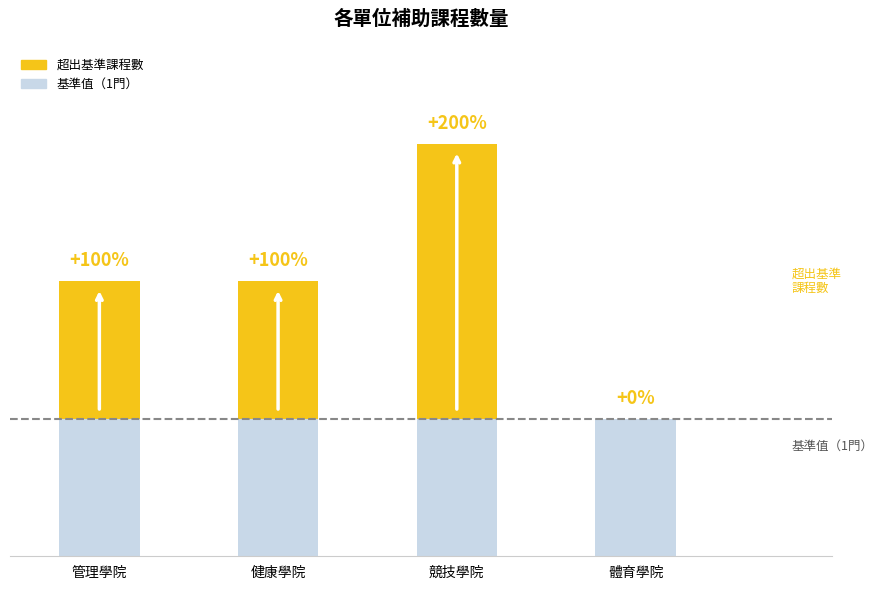

Does the chart contain stacked bars?

Yes